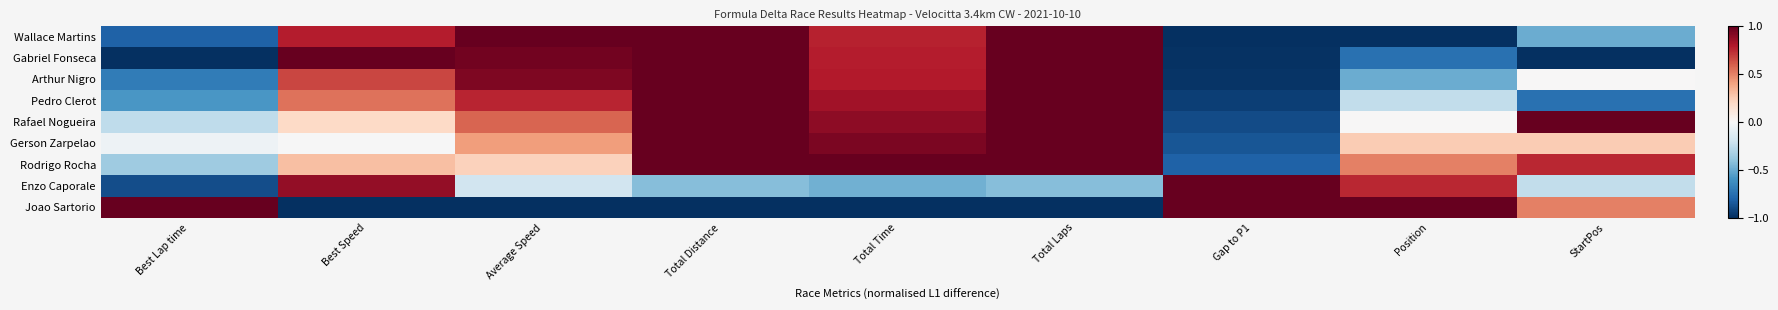

Count the number of categories in the chart.

9